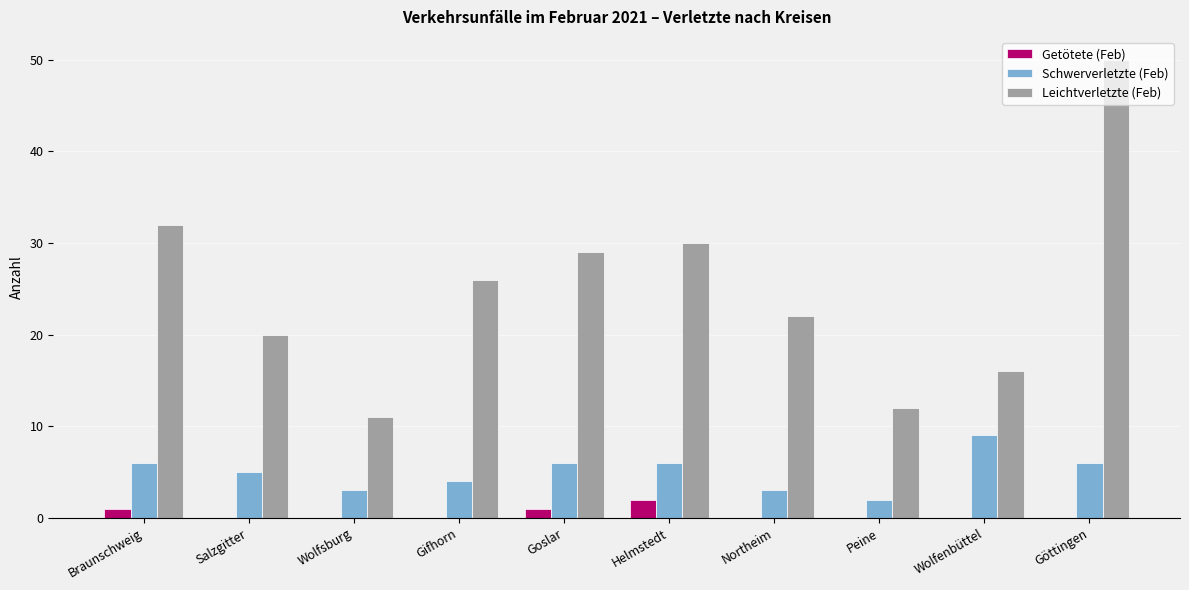

What is the sum of all Getötete (Feb) values?

4